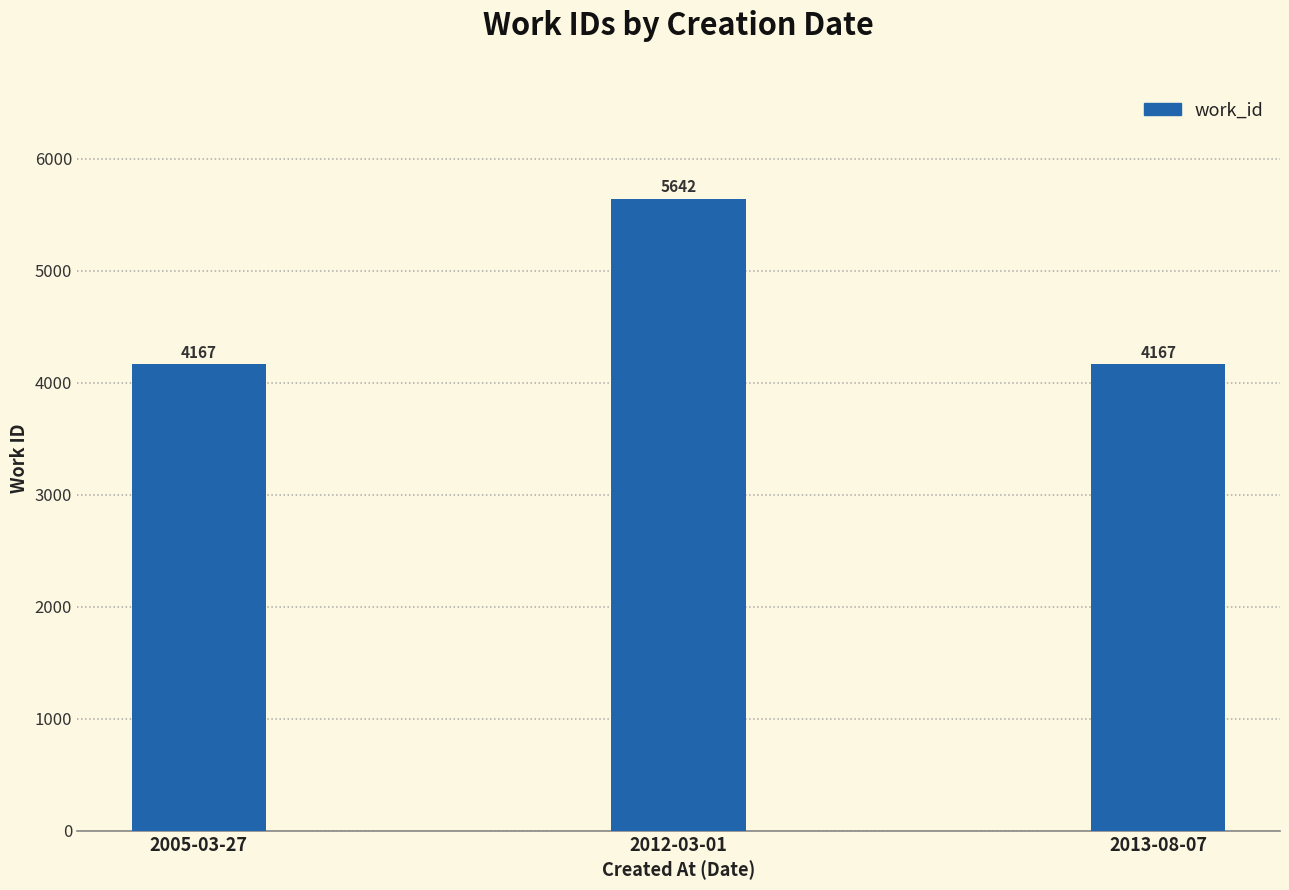

Between 2012-03-01 and 2005-03-27, which is larger?

2012-03-01